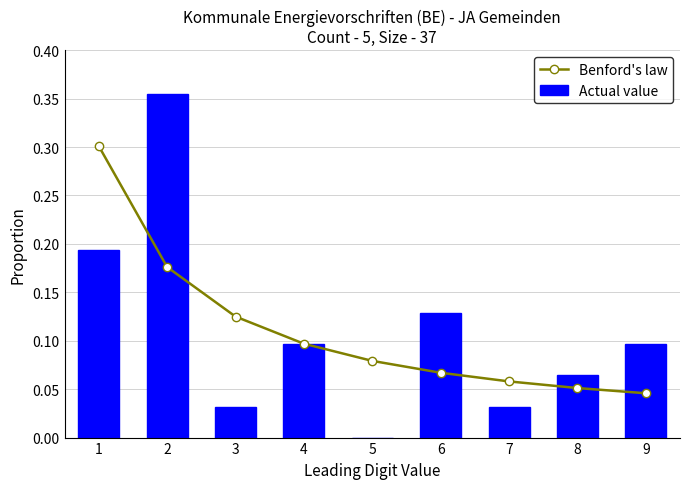

Reading right to left, what are all the values shown in this chart?

Benford's law: 9=0.0	8=0.1	7=0.1	6=0.1	5=0.1	4=0.1	3=0.1	2=0.2	1=0.3
Actual value: 9=0.1	8=0.1	7=0.0	6=0.1	5=0.0	4=0.1	3=0.0	2=0.4	1=0.2